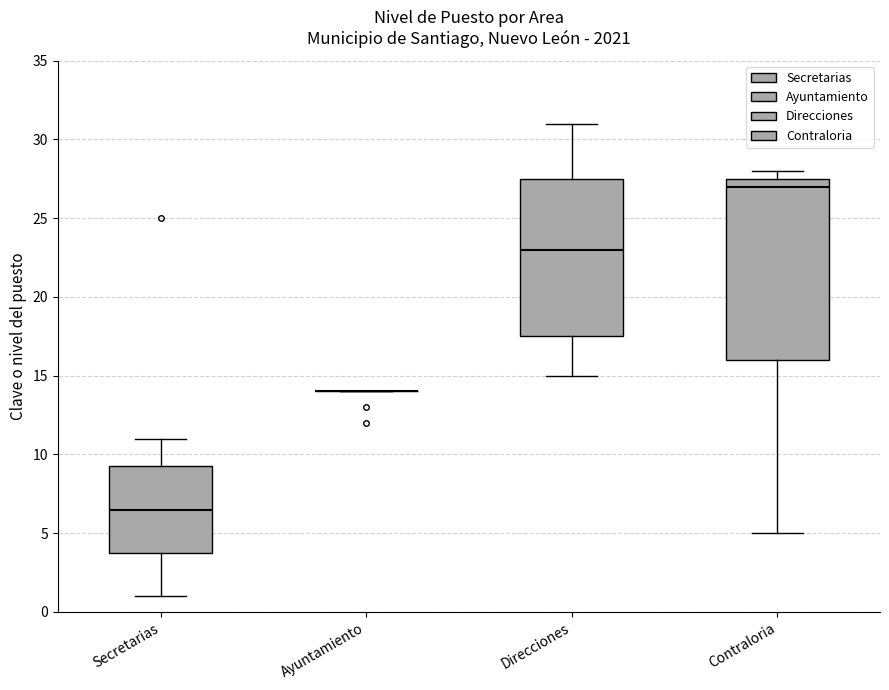

Reading left to right, transcribe this box plot: for each box, give where its median line is, the range the box spans, and where its two whiskers end, as read against the y-axis. The values are not printed on the chart, so give them approximately, as read against the axis.

Secretarias: median 6.5, box 4.0 to 9.5, whiskers 1.0 to 11.0
Ayuntamiento: box collapsed to a line at 14.0, whiskers 14.0 to 14.0
Direcciones: median 23.0, box 17.5 to 27.5, whiskers 15.0 to 31.0
Contraloria: median 27.0, box 16.0 to 27.5, whiskers 5.0 to 28.0